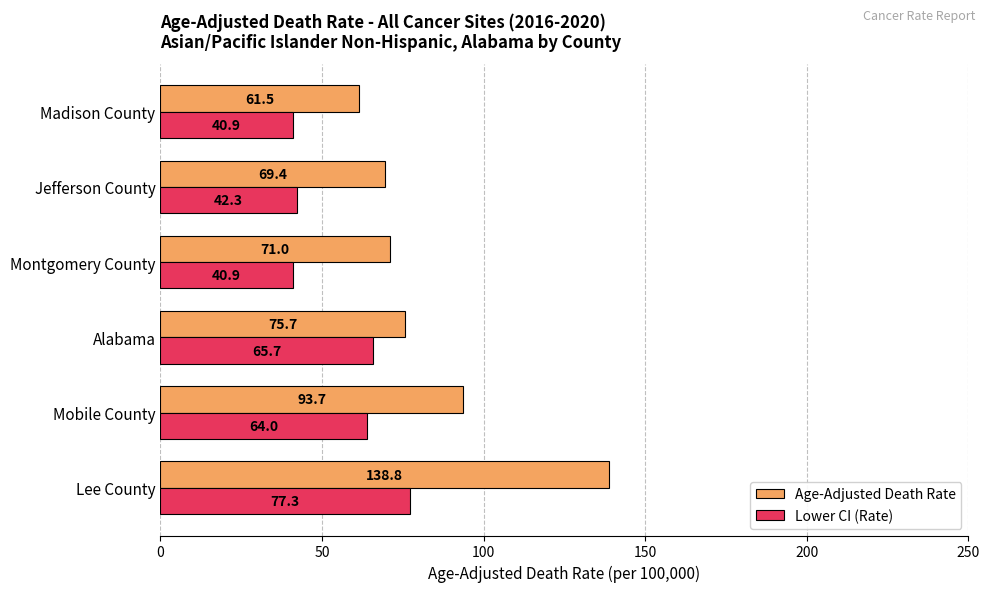

What is the average value of the Lower CI (Rate) series?

55.2